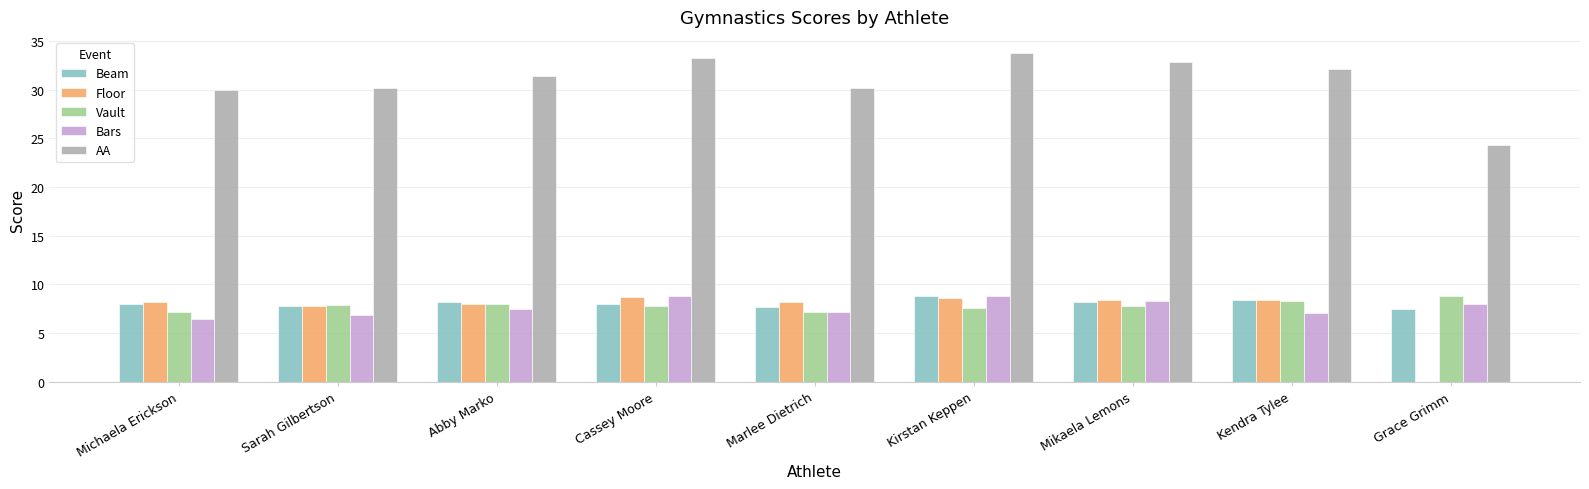

What is the difference between the maximum and minimum values in the AA series?

9.4